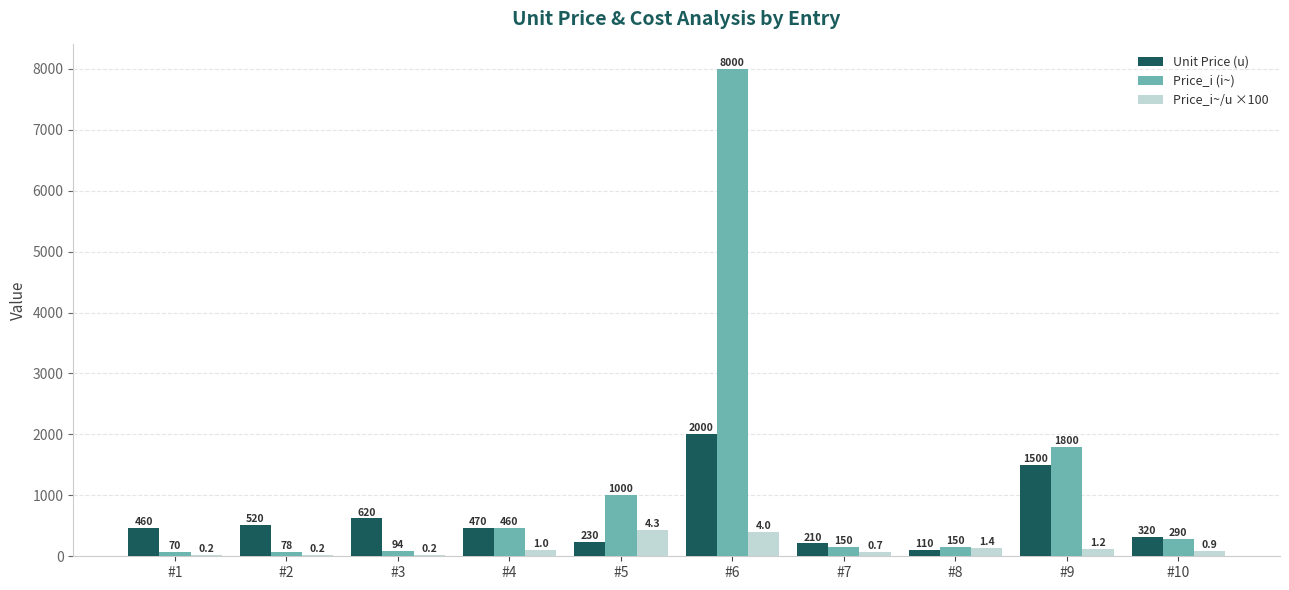

What is the sum of the Price_i (i~) values at #8 and #4?

610